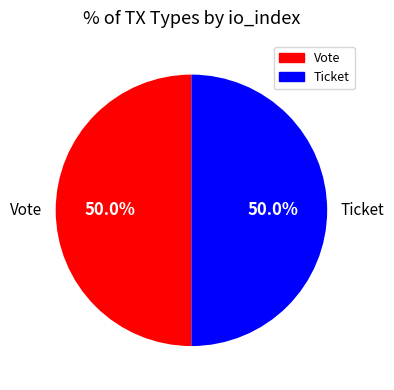

How many slices are in this pie chart?

2